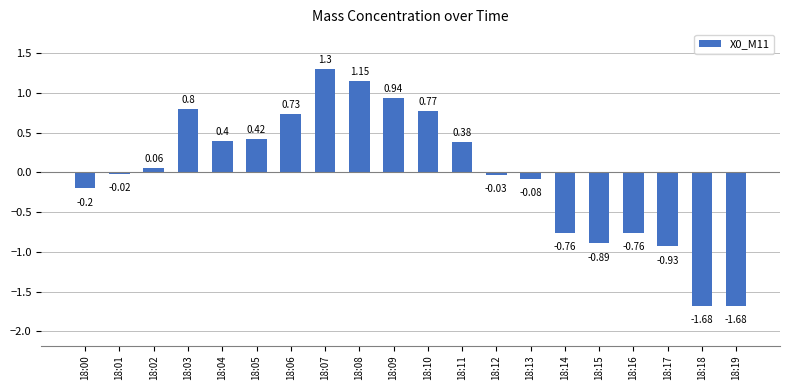

What is the change in value from 18:01 to 18:14?

-0.7